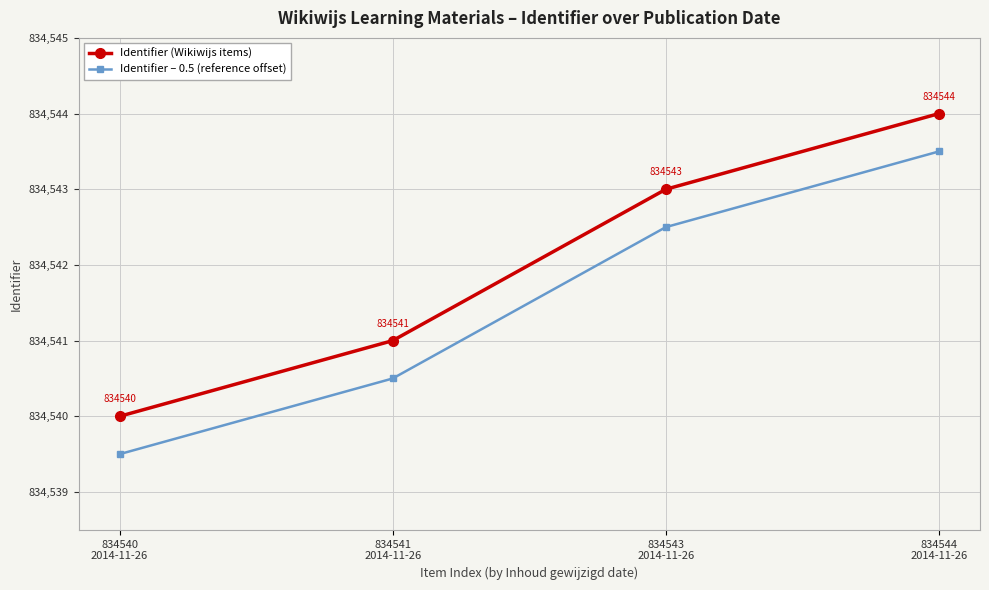

How many data points does each series have?

4